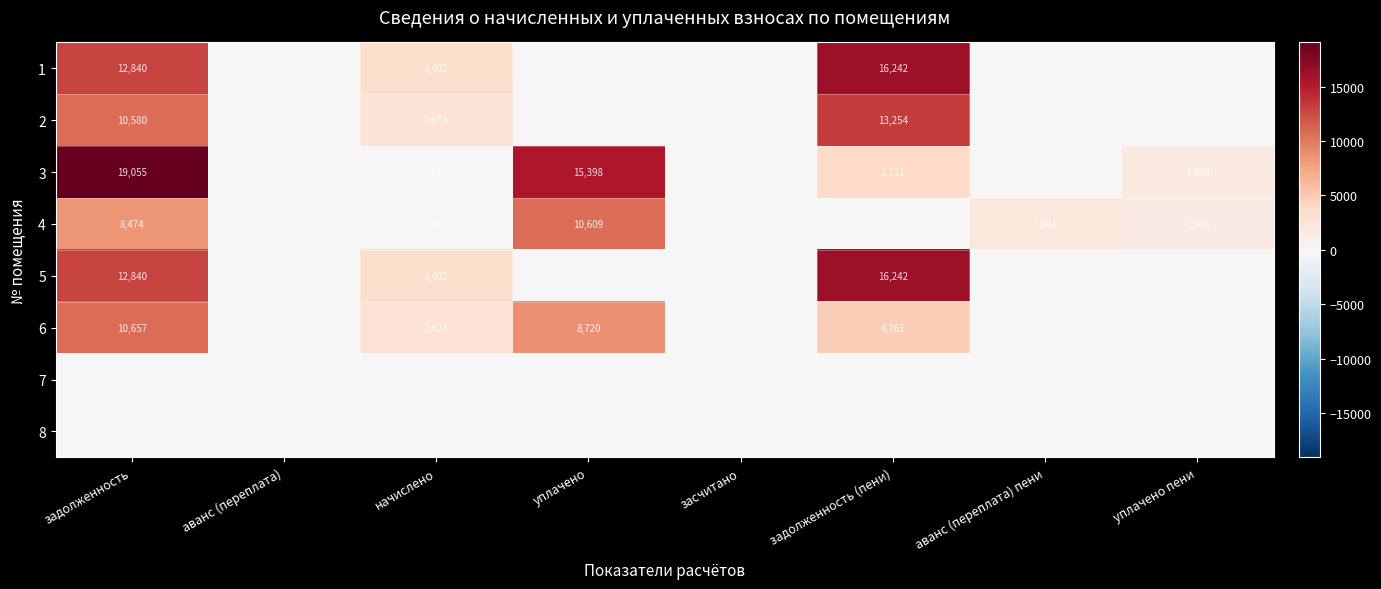

Is it true that 4 equals 122 at начислено?

False